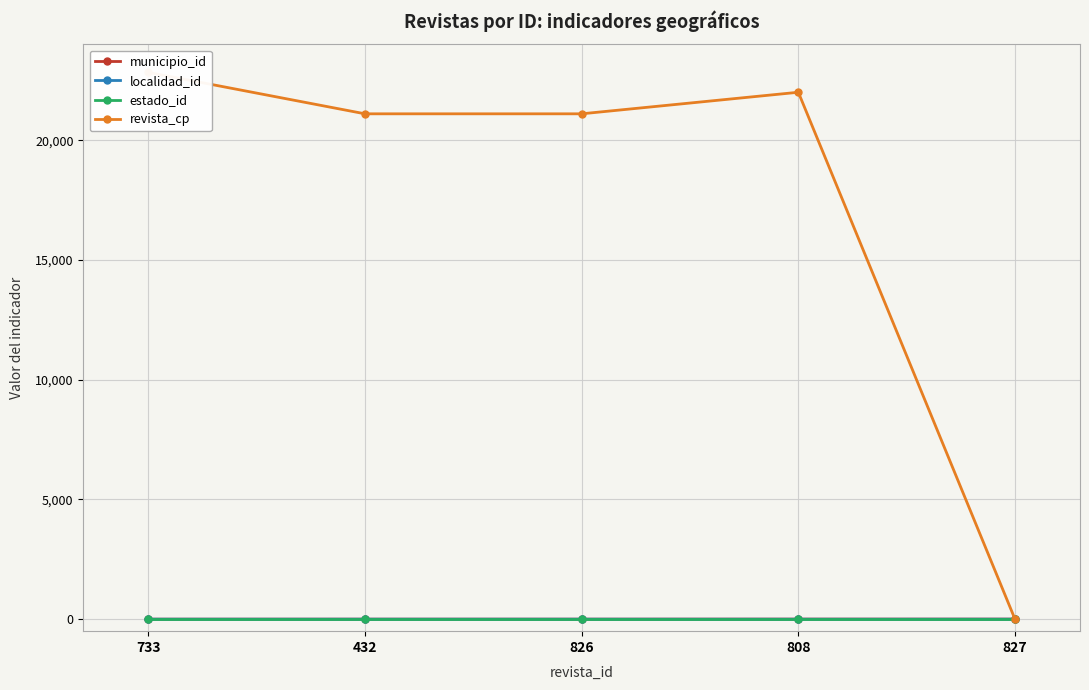

Does the chart display data point markers on the line(s)?

Yes